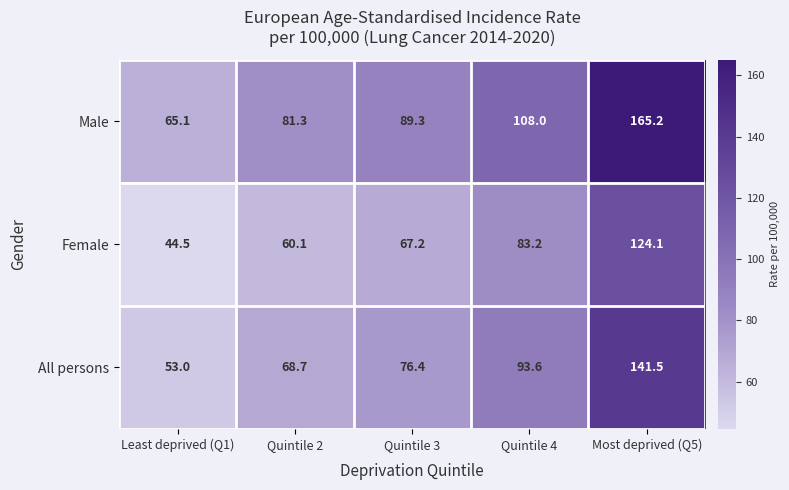

At Quintile 3, list the series in order from smallest to largest.

Female, All persons, Male